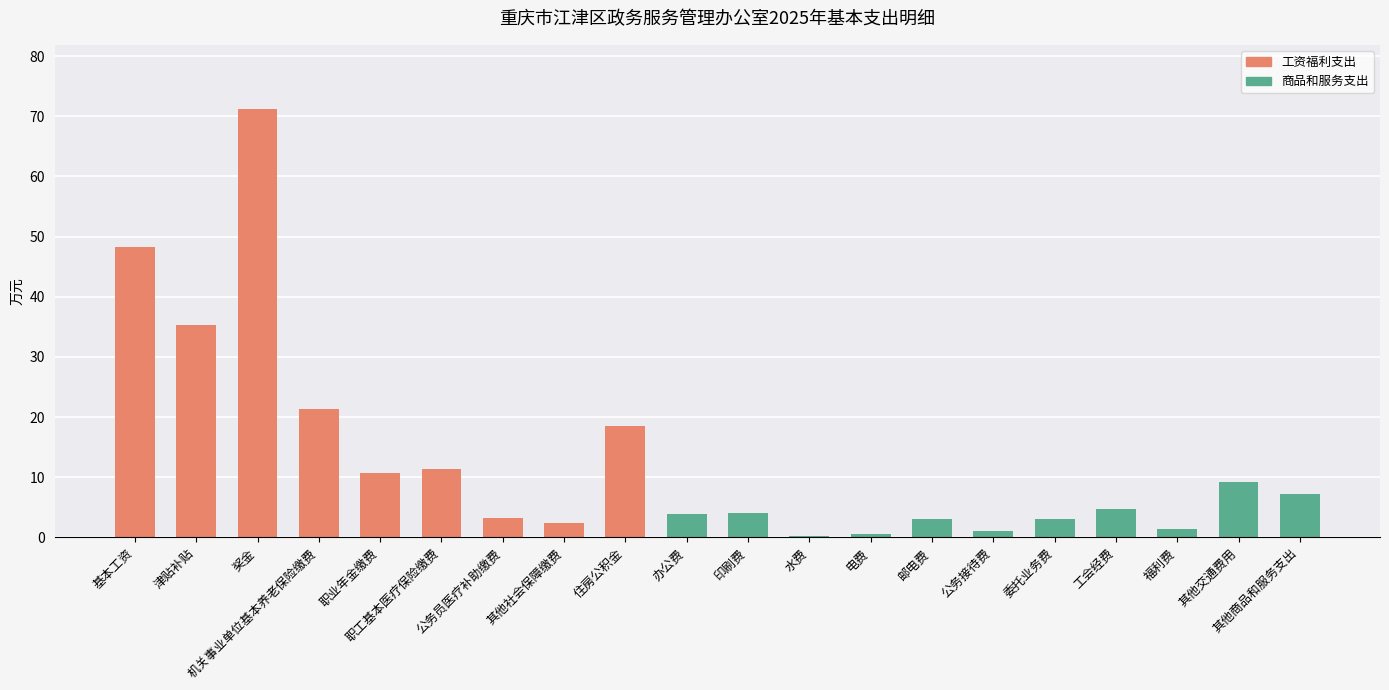

True or false: the data shows 3.9 at 办公费.

True